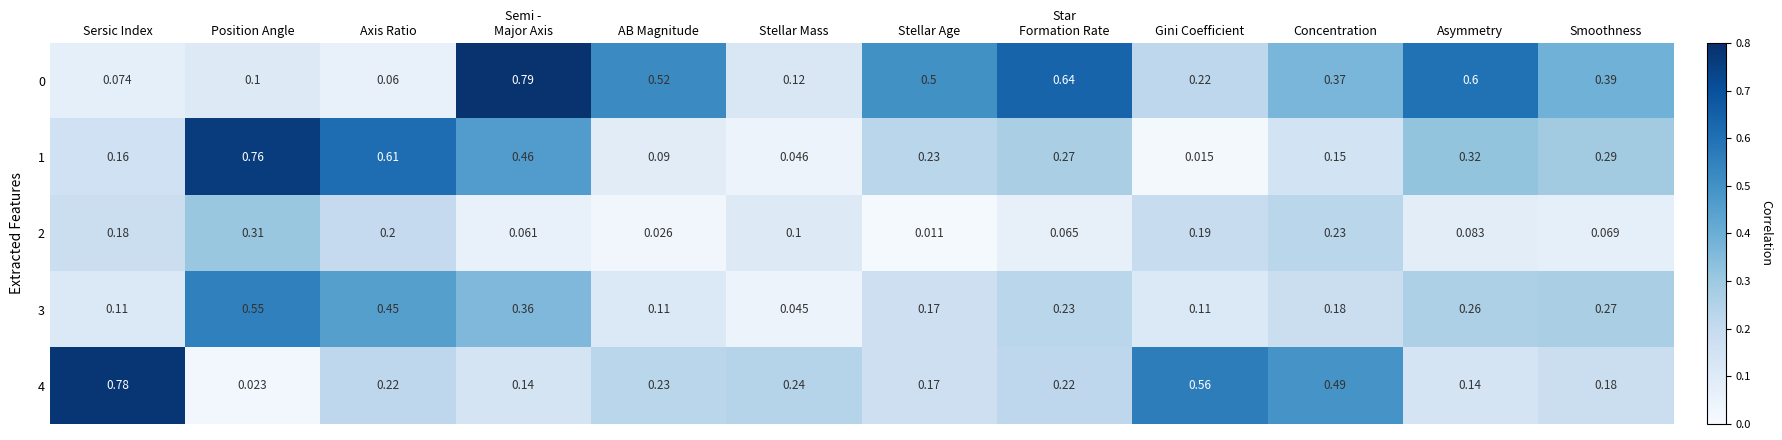

At which category does the chart reach its minimum across all series?

Stellar Age